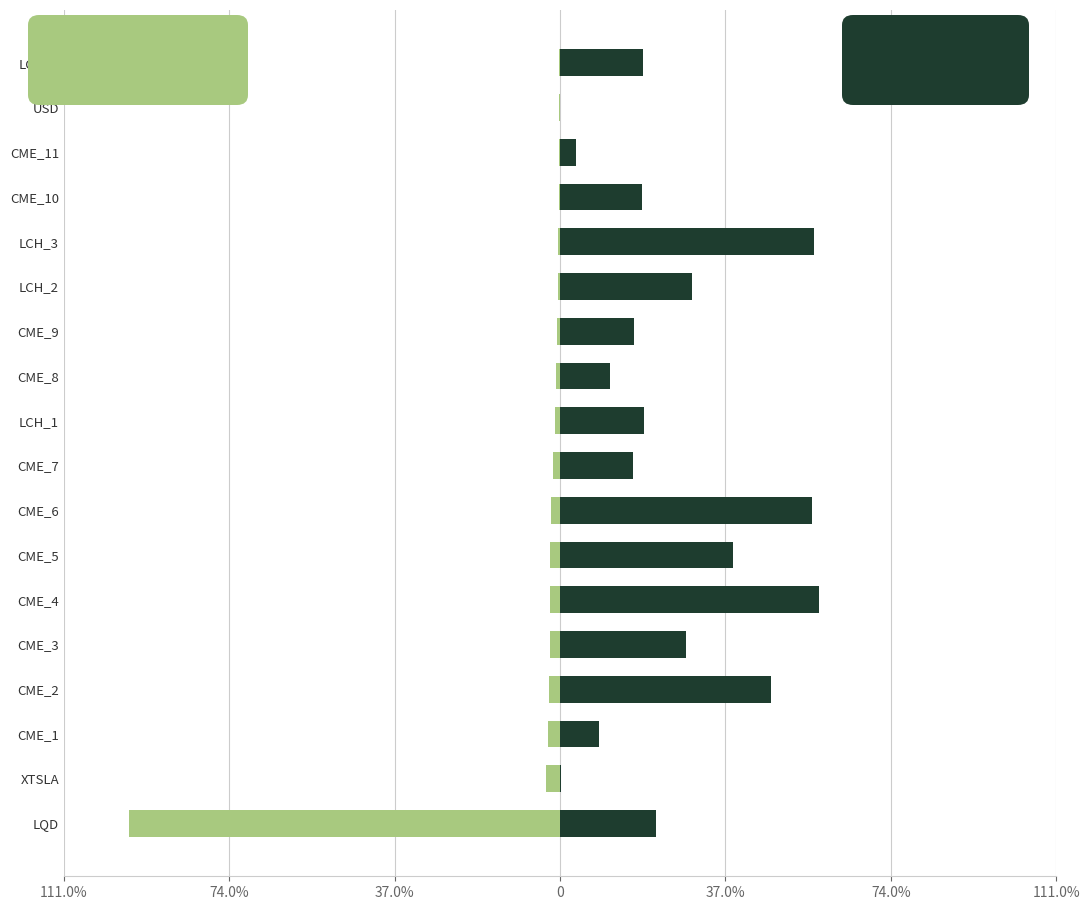

True or false: Weight (%) has a value of -1.9 at CME_6.

True